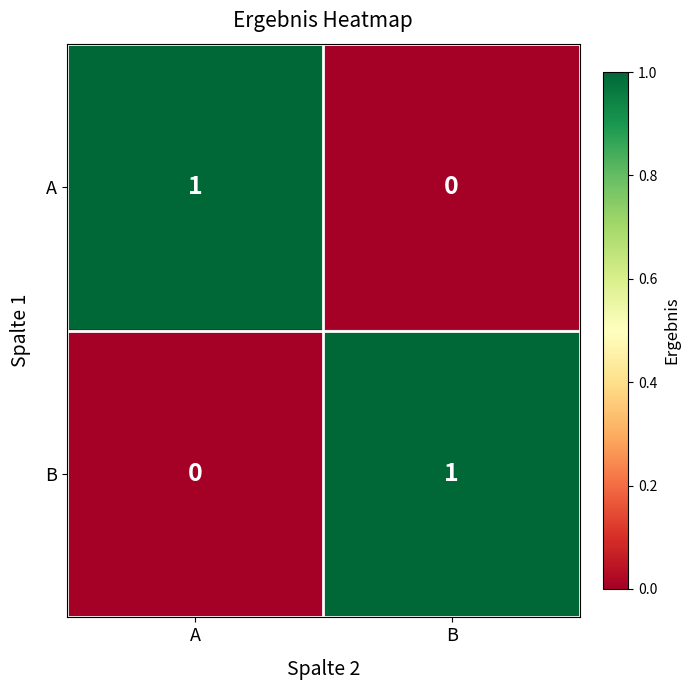

Reading left to right, extract all data points from this chart.

A: A=1	B=0
B: A=0	B=1